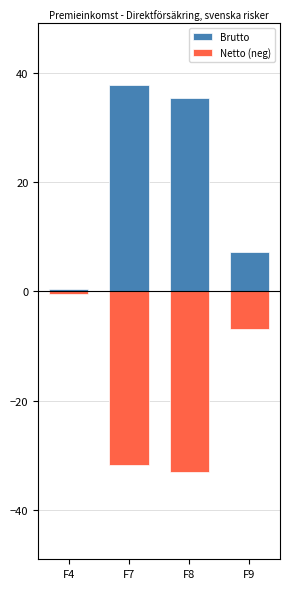

How many data points in Netto (neg) are above -6?

1